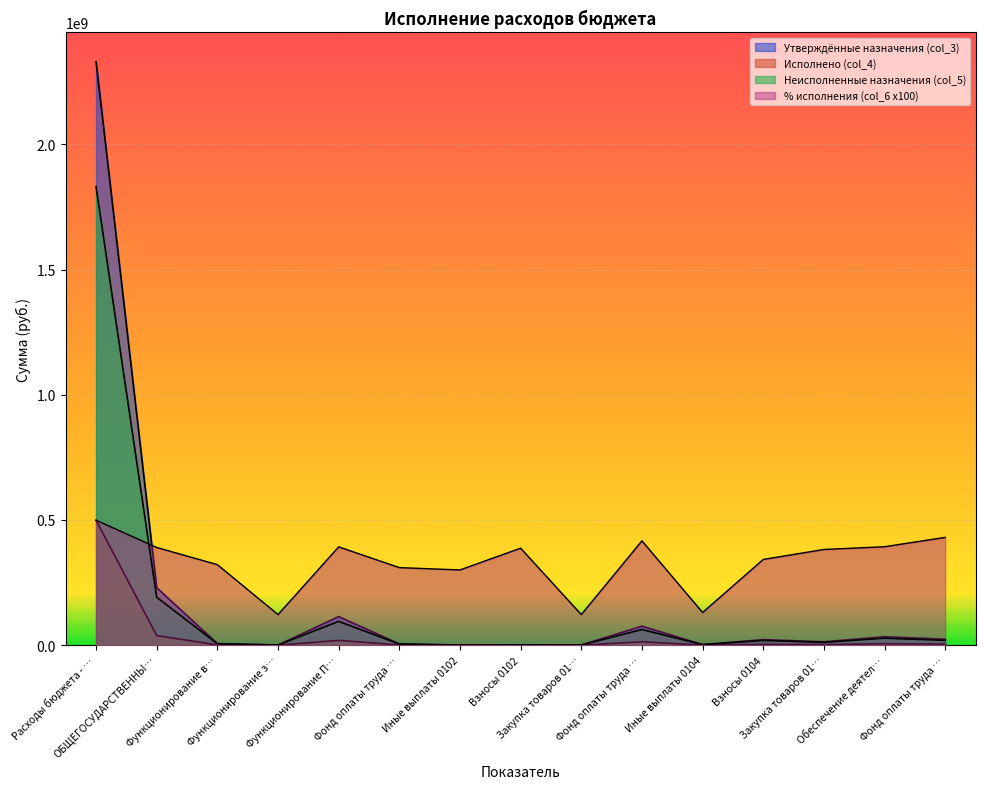

Does the chart display data point markers on the line(s)?

No